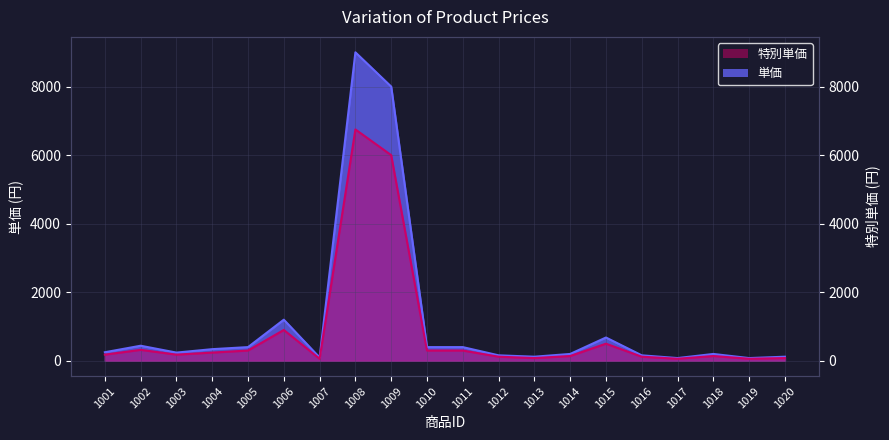

True or false: 単価 has more than 2 points higher than both neighbors.

True